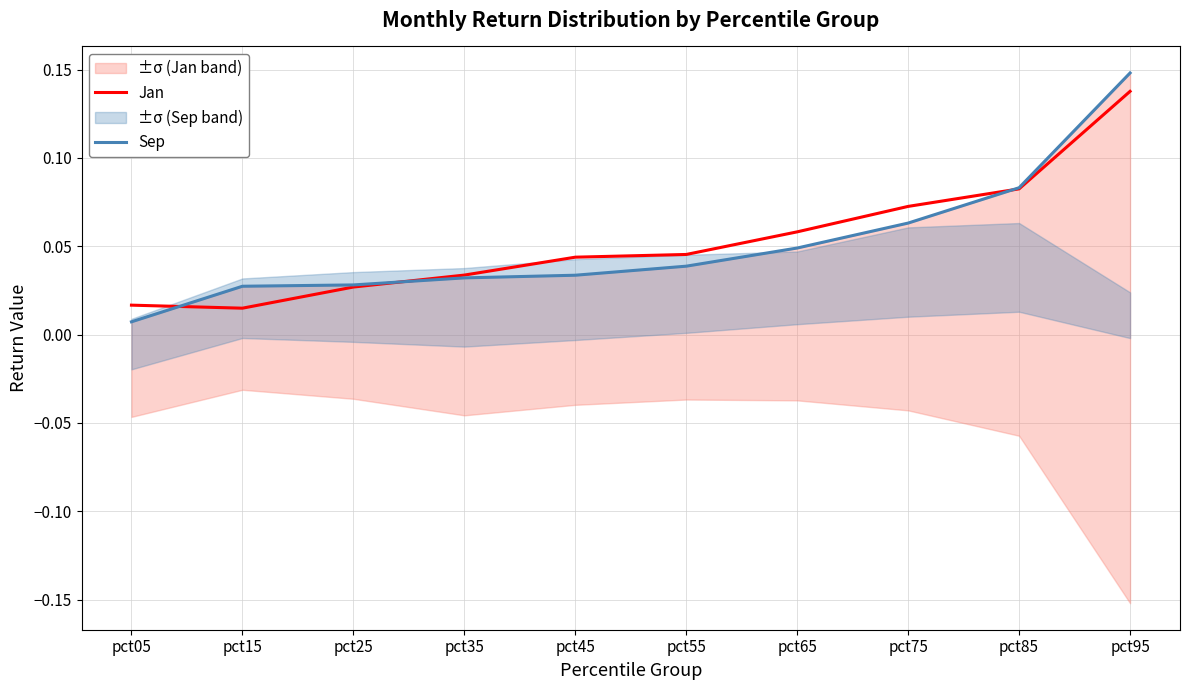

What is the difference between the second highest and minimum values in the Jan series?

0.1